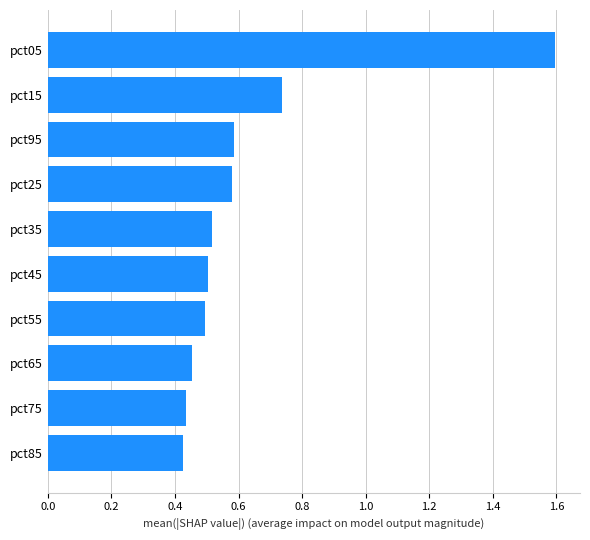

At which label is the value closest to 1?

pct15